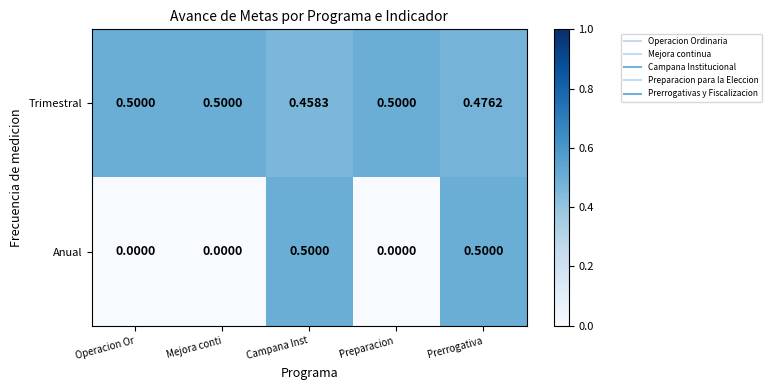

What is the total value across all series at Mejora conti?

0.5